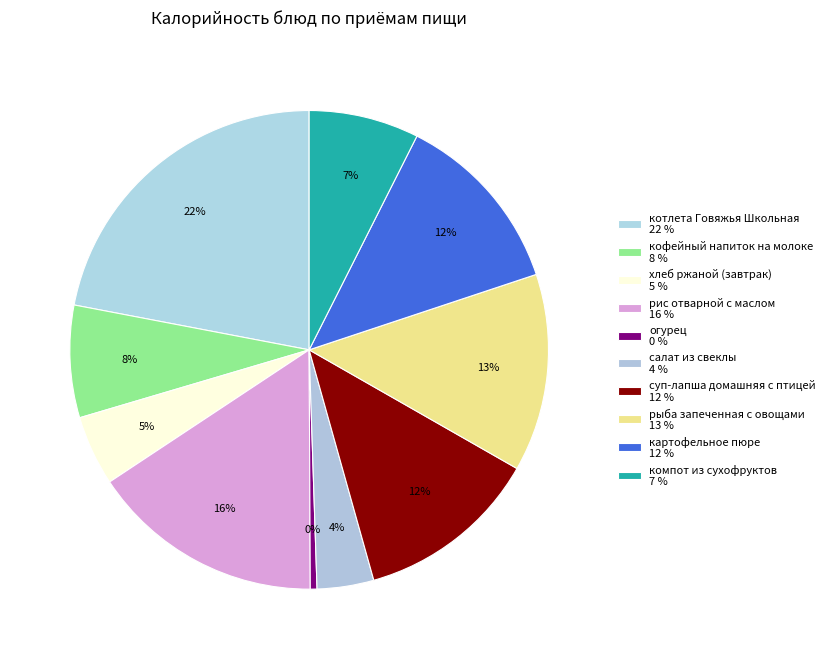

What is the largest slice in the pie chart?

котлета Говяжья Школьная